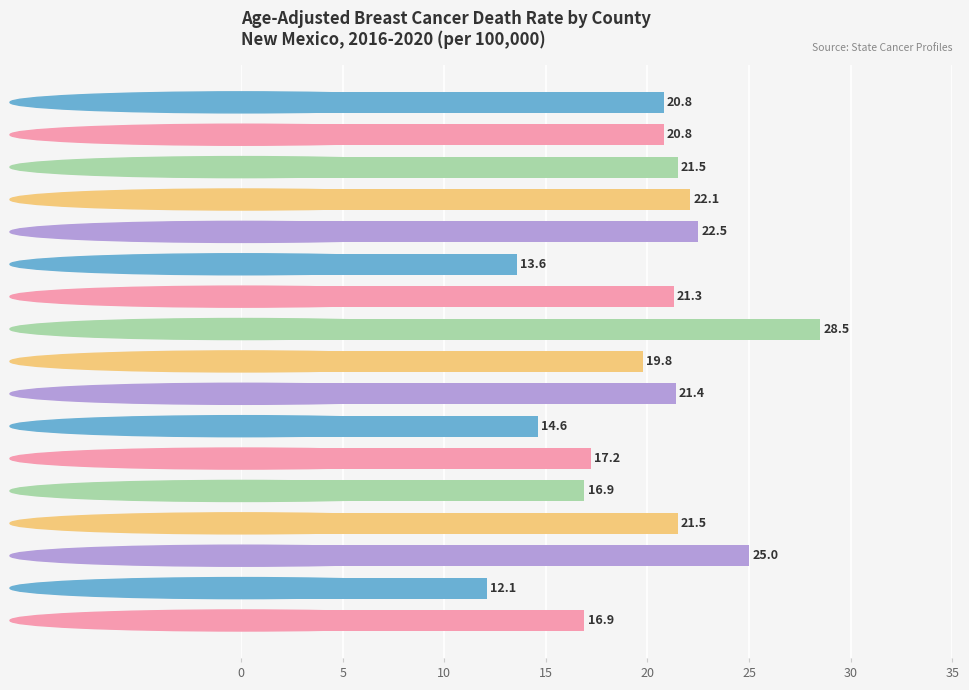

Does the chart contain any negative values?

No